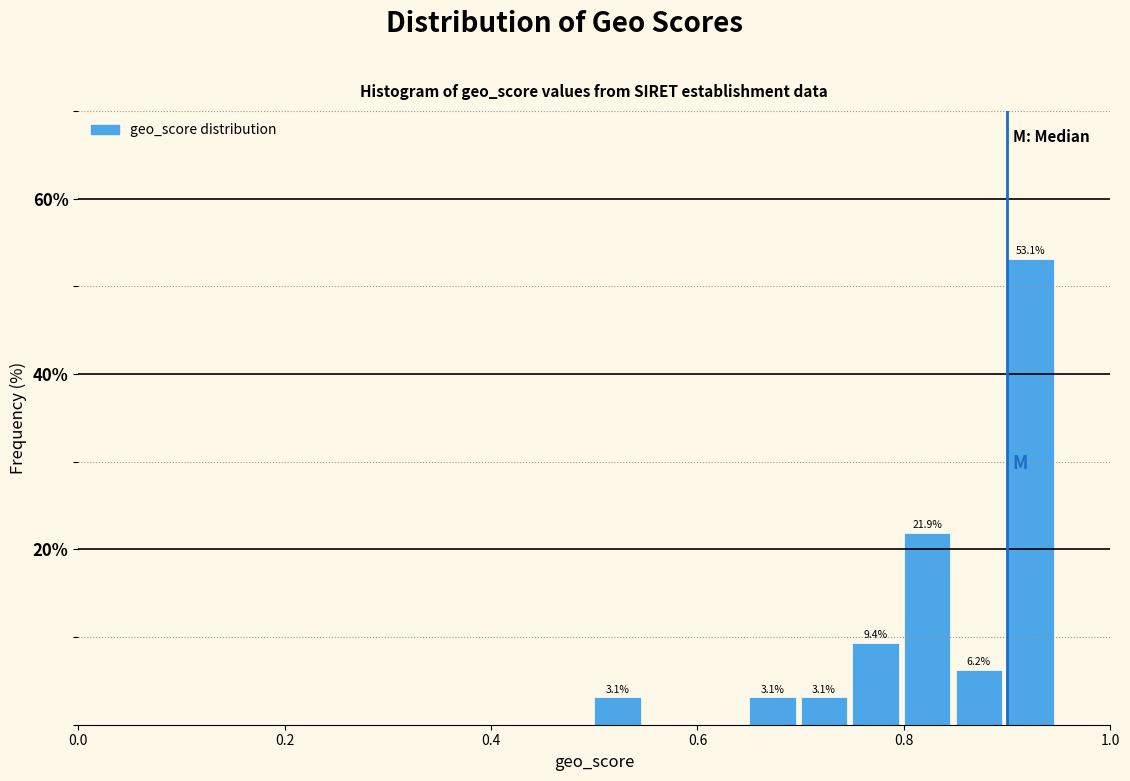

Around what value on the x-axis is the tallest bar? Give the approximate position of its centre, as read against the axis.

0.92